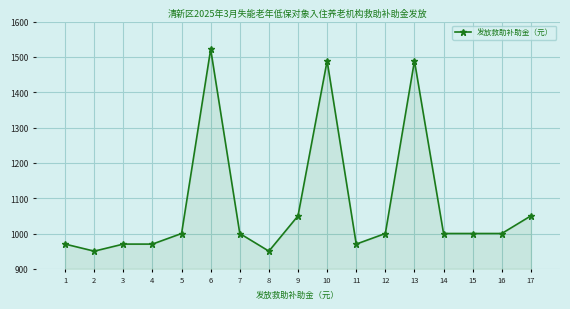

What is the value of the 13th point from the left?

1489